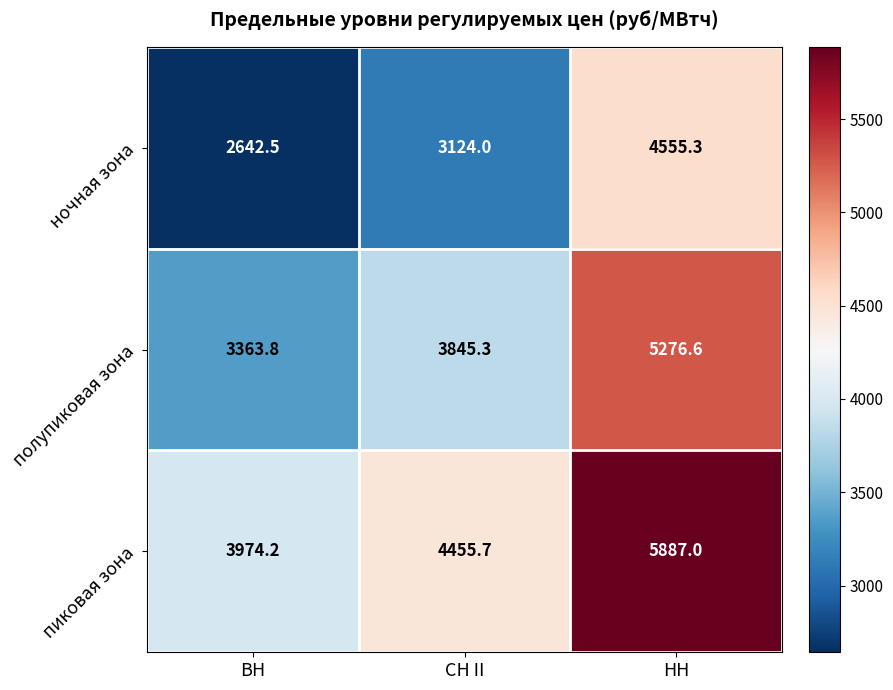

What is the spread (max minus min) of values at НН?

1331.7